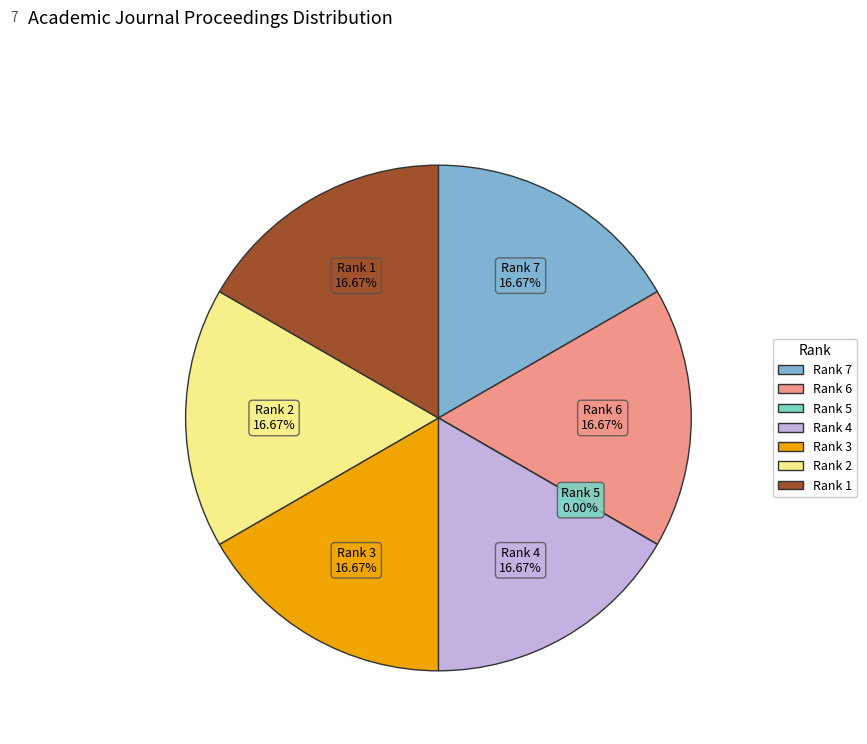

What percentage is NOT represented by Rank 7?

83.3%